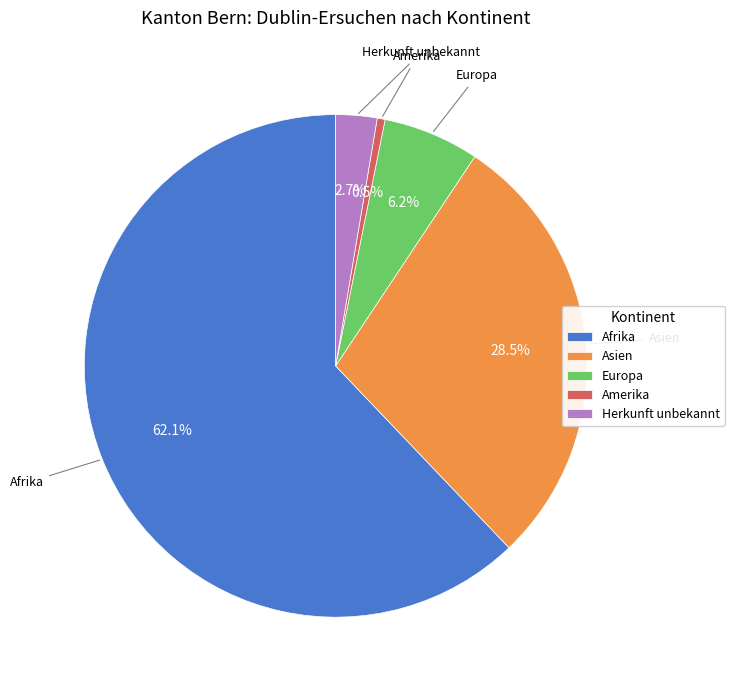

Which category has the biggest portion of the pie?

Afrika